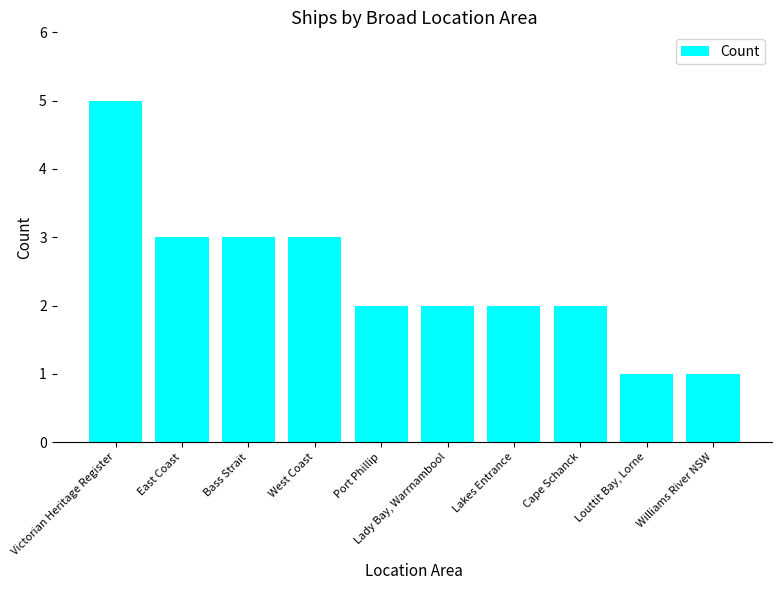

How many bars are there in total?

10